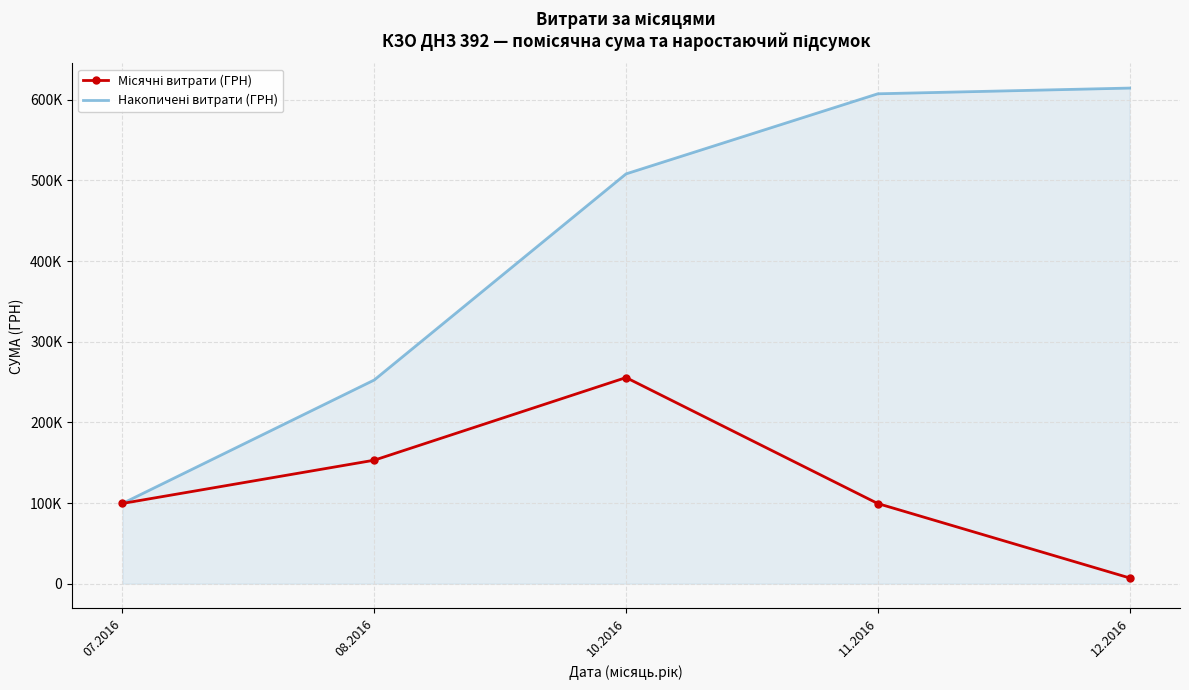

At which category does the chart reach its minimum across all series?

12.2016